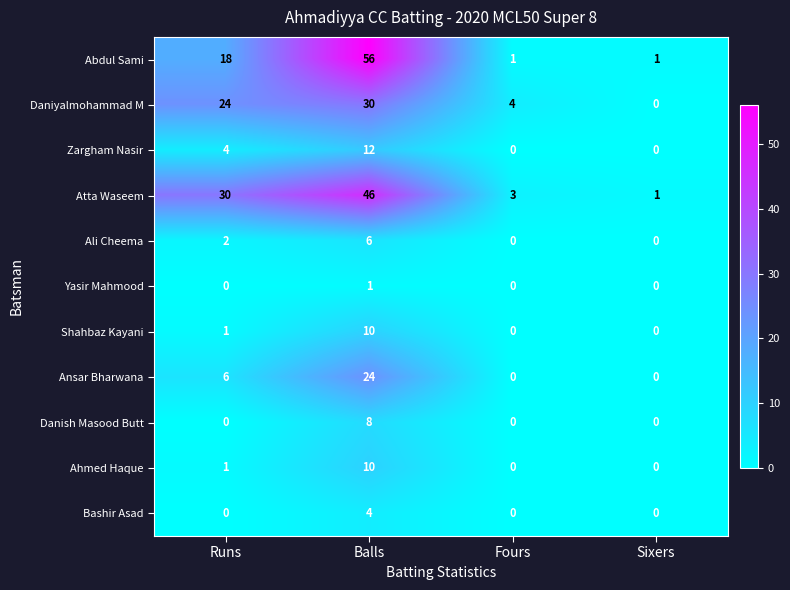

The Daniyalmohammad M series shows 4 at Fours. True or false?

True